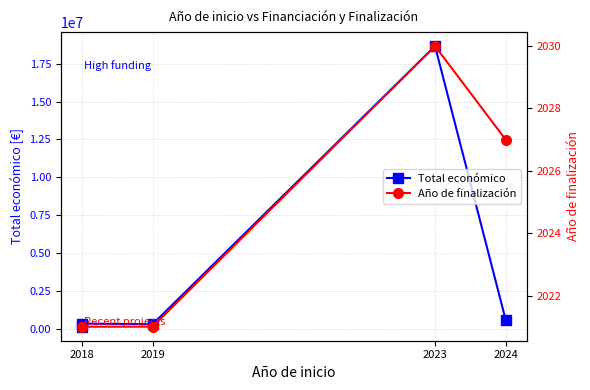

True or false: Total económico and Año de finalización cross at least once.

False